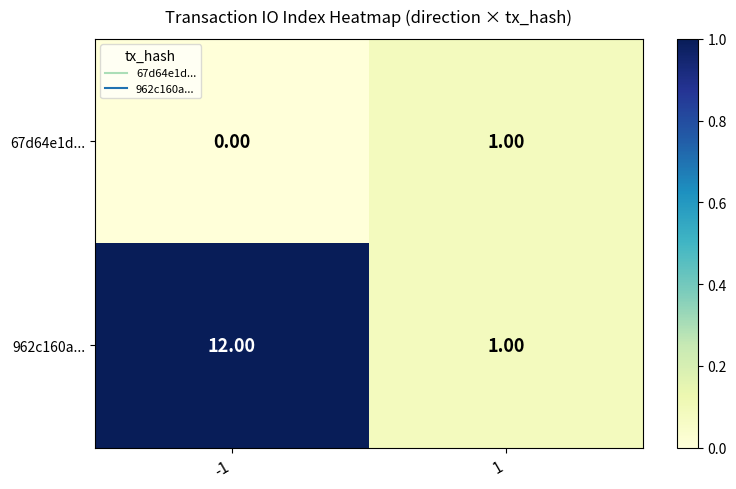

What is the spread (max minus min) of values at -1?

12